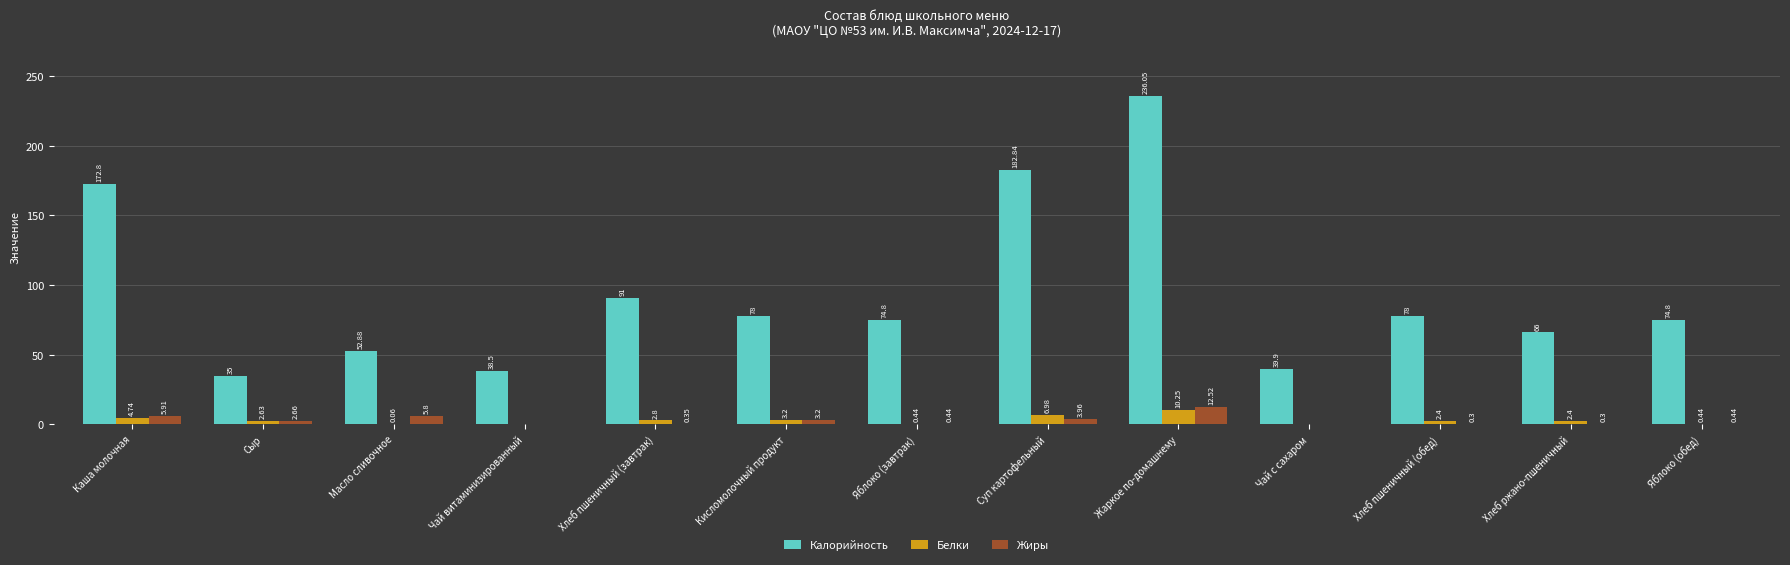

Is the value of Белки at Хлеб пшеничный (обед) greater than the value of Калорийность at Кисломолочный продукт?

No